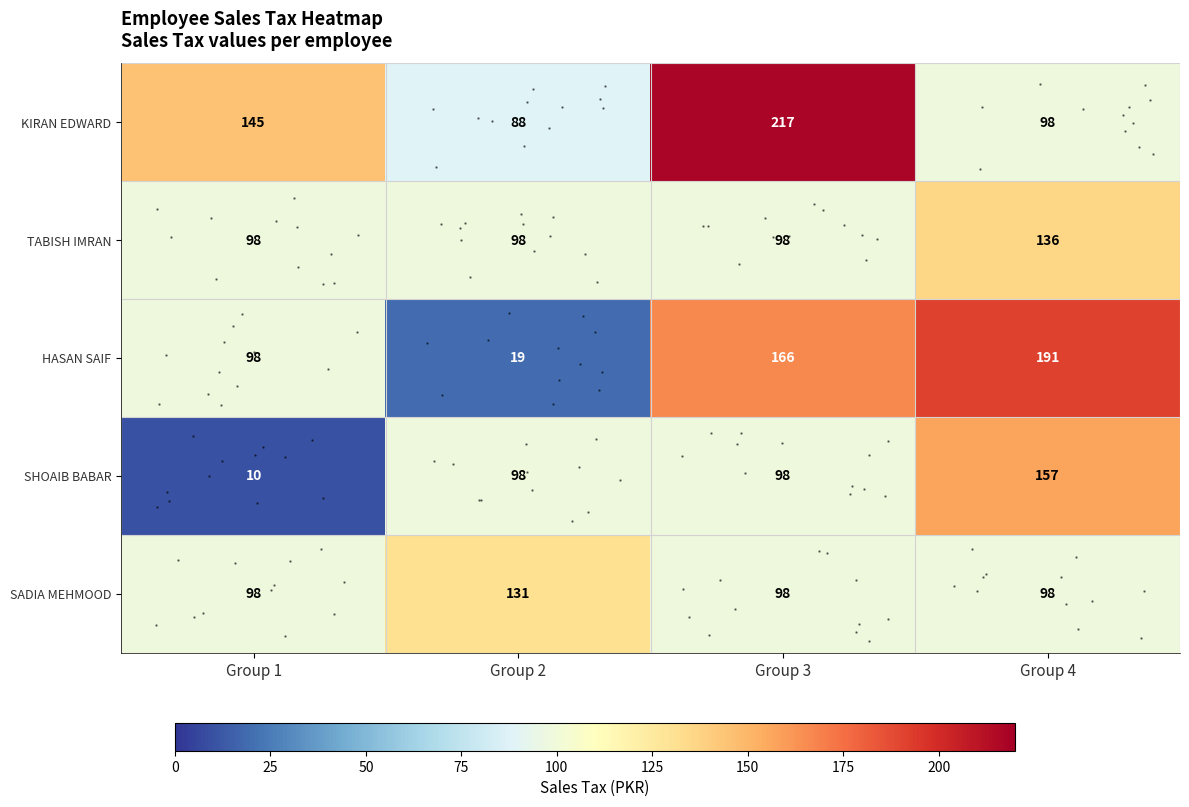

What is the spread (max minus min) of values at Group 4?

93